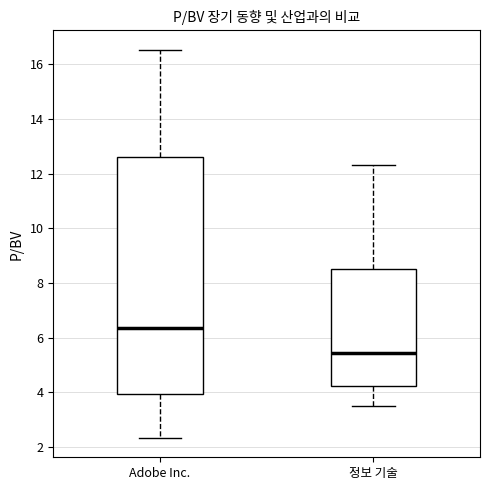

Which box has the highest median line?

Adobe Inc.